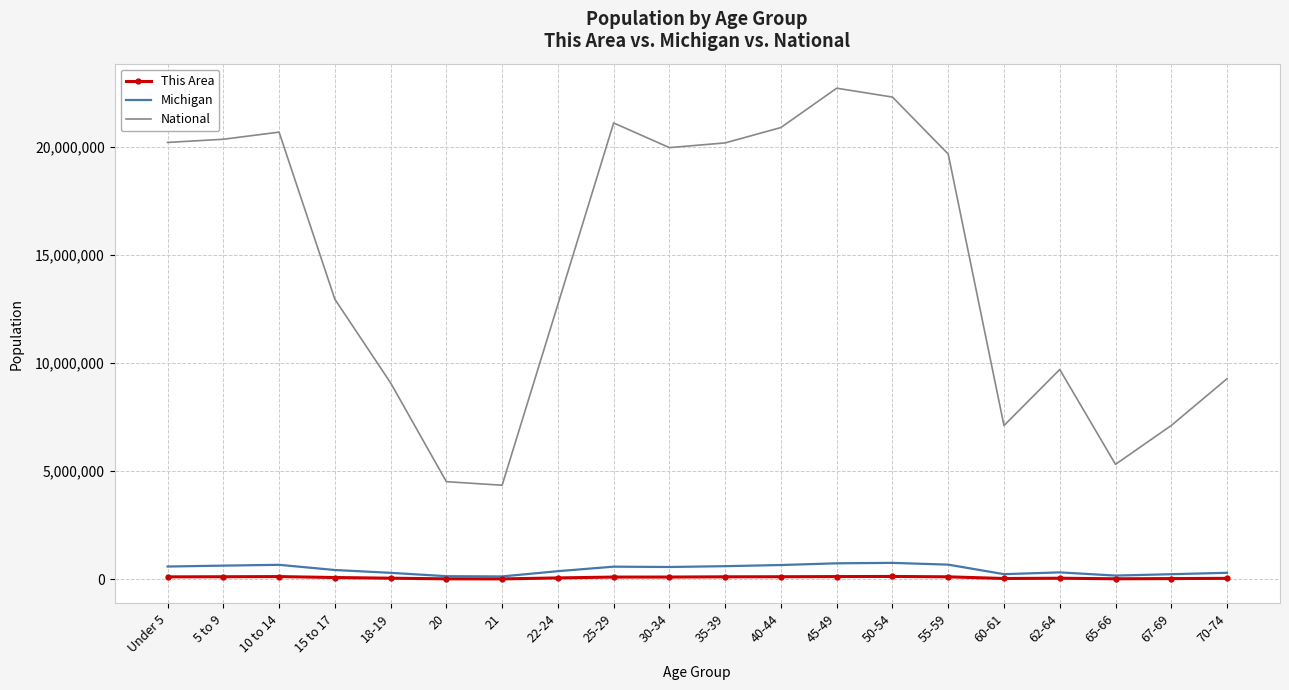

Is the value of This Area at 21 greater than the value of National at 15 to 17?

No